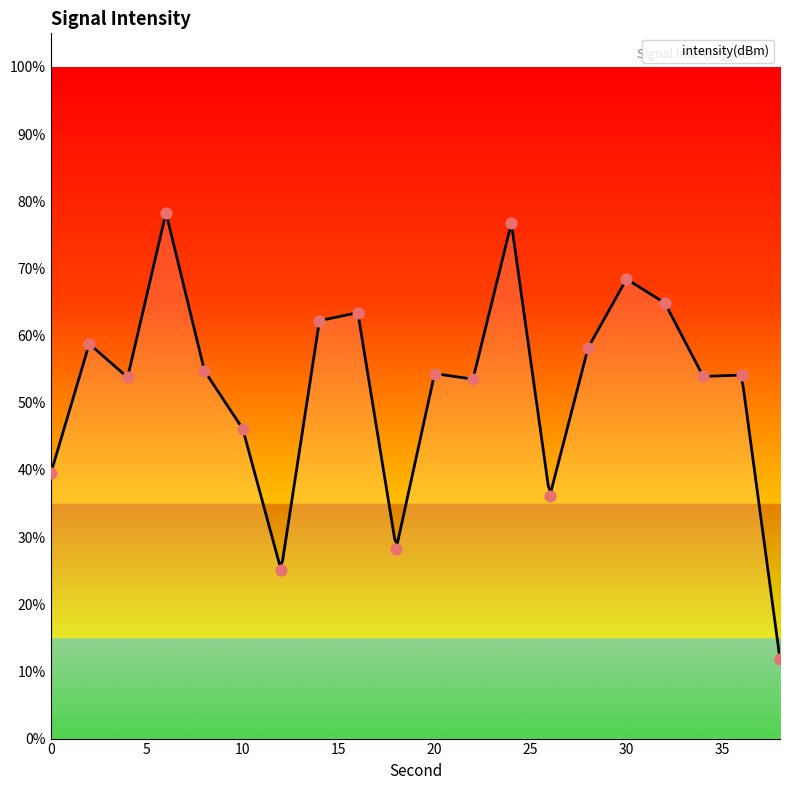

What is the change in value from 0 to 14?

+22.7